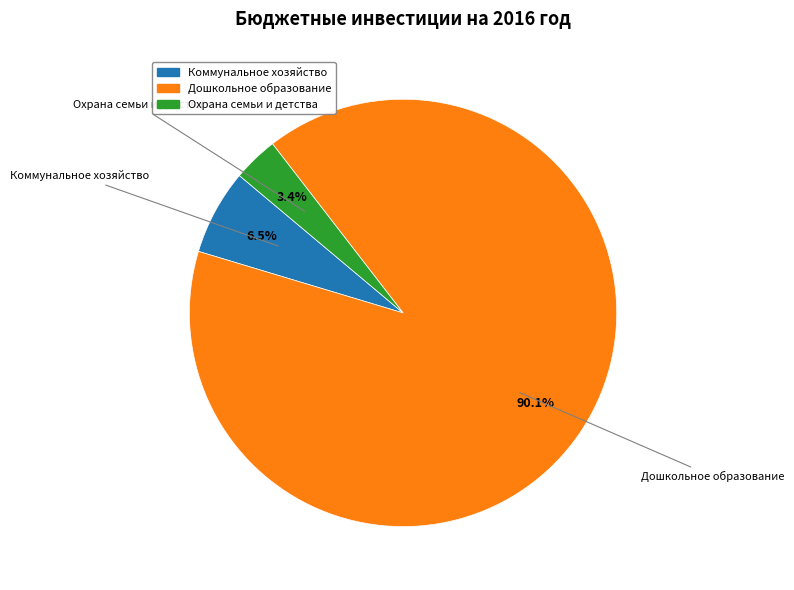

What percentage is the Дошкольное образование slice, to the nearest percent?

90%